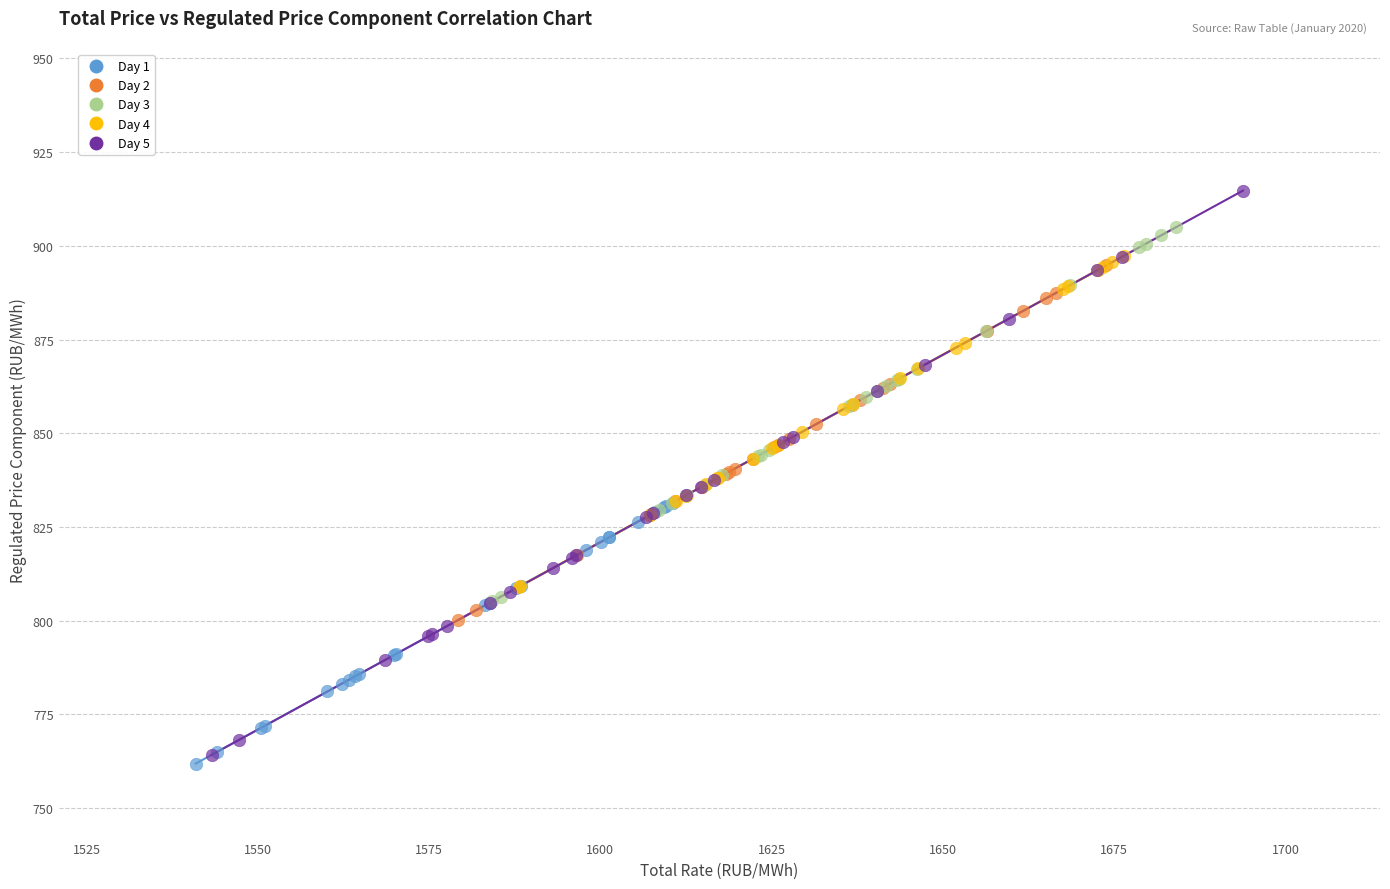

Which series reaches the minimum Y coordinate?

Day 1